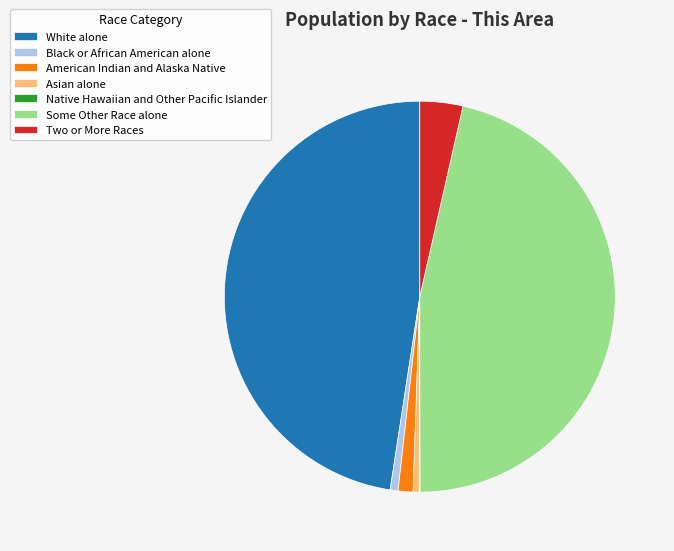

Which slice is the largest?

White alone